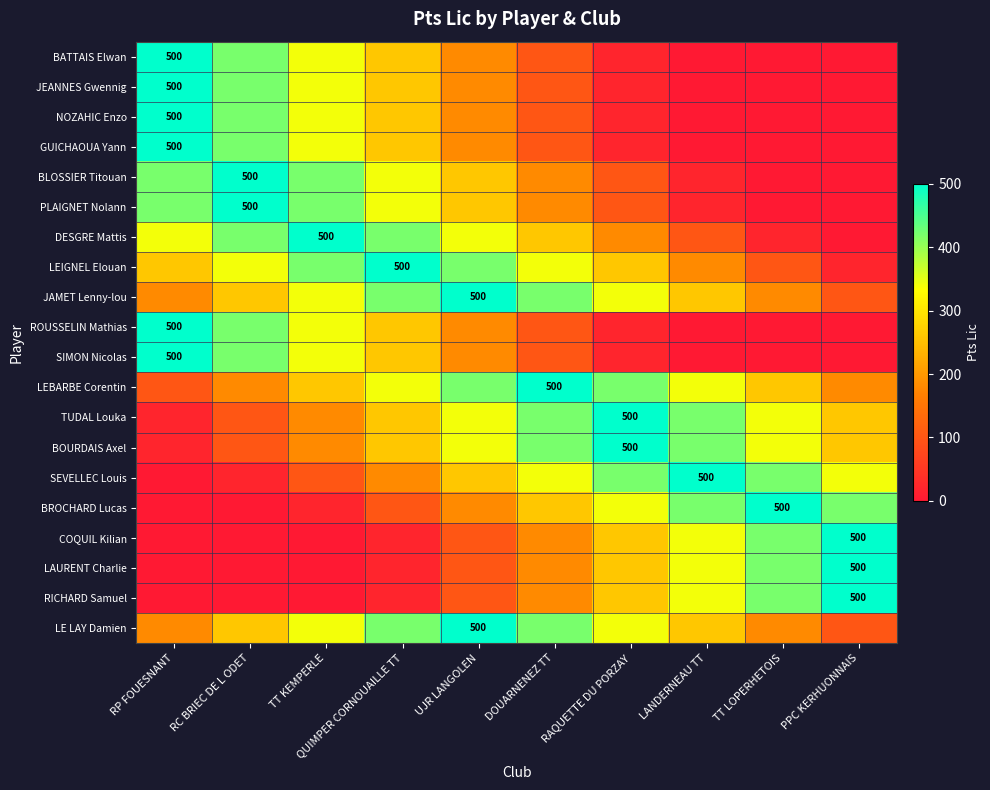

True or false: JAMET Lenny-lou has a value of 500 at UJR LANGOLEN.

True